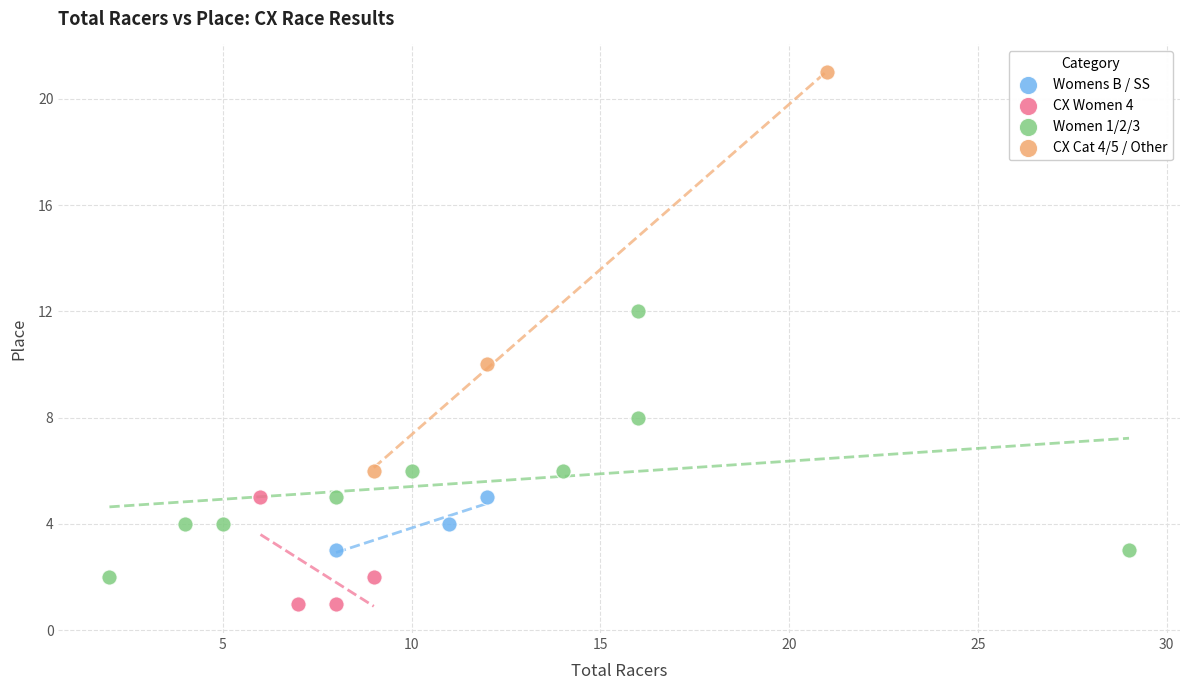

Which series reaches the maximum Y coordinate?

CX Cat 4/5 / Other